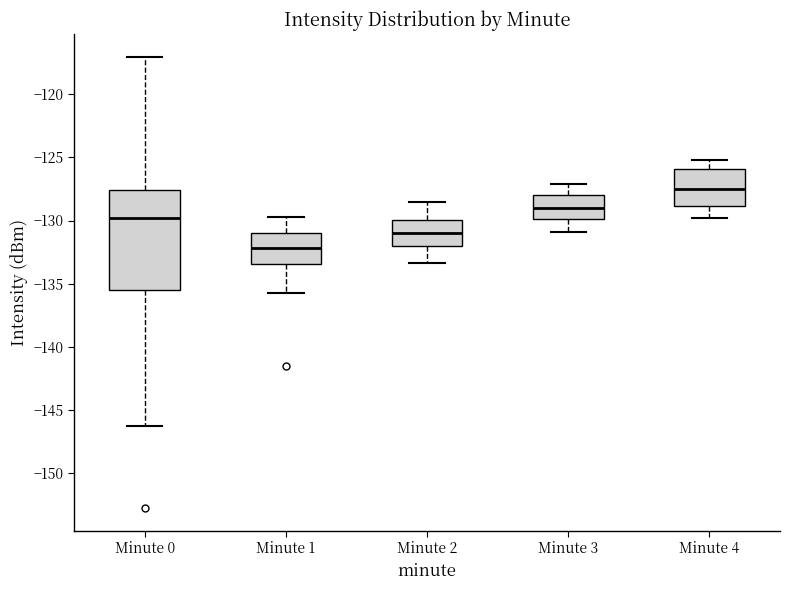

Which box has the highest median line?

Minute 4